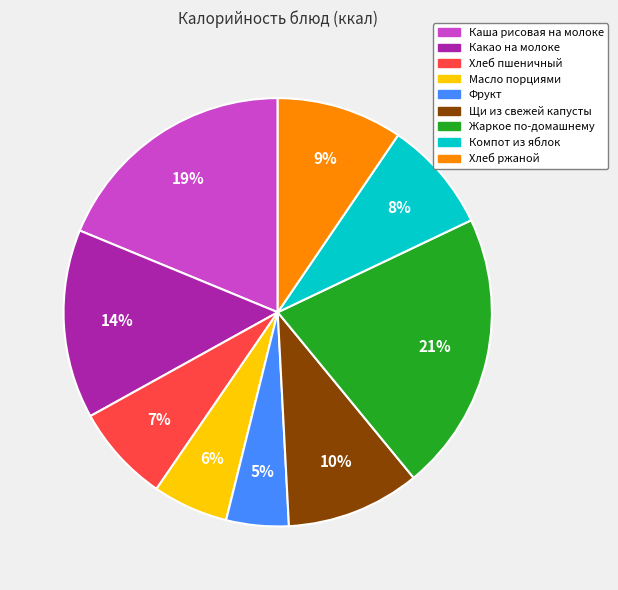

Does any single category account for the majority?

No